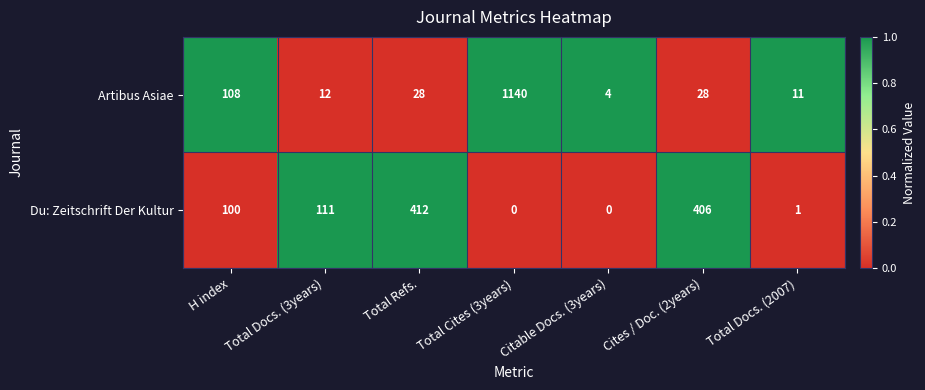

How many data points does each series have?

7